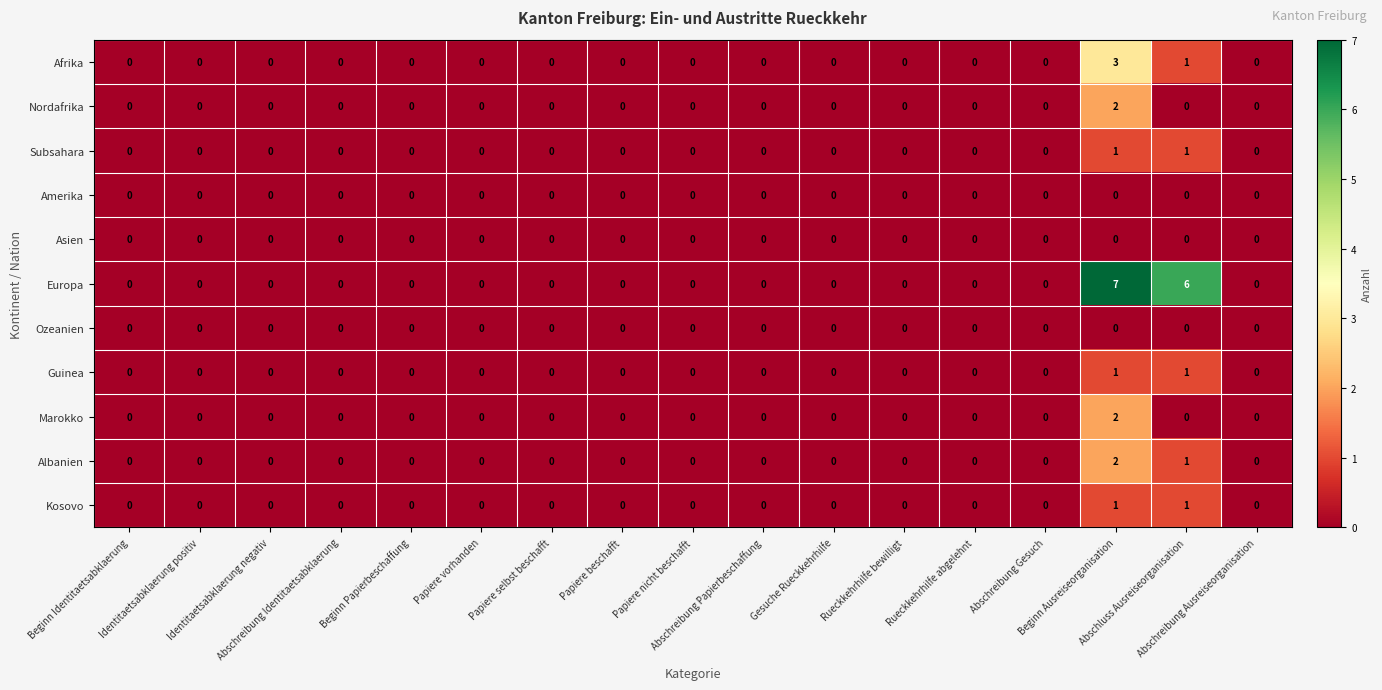

What is the maximum value shown in the chart?

7